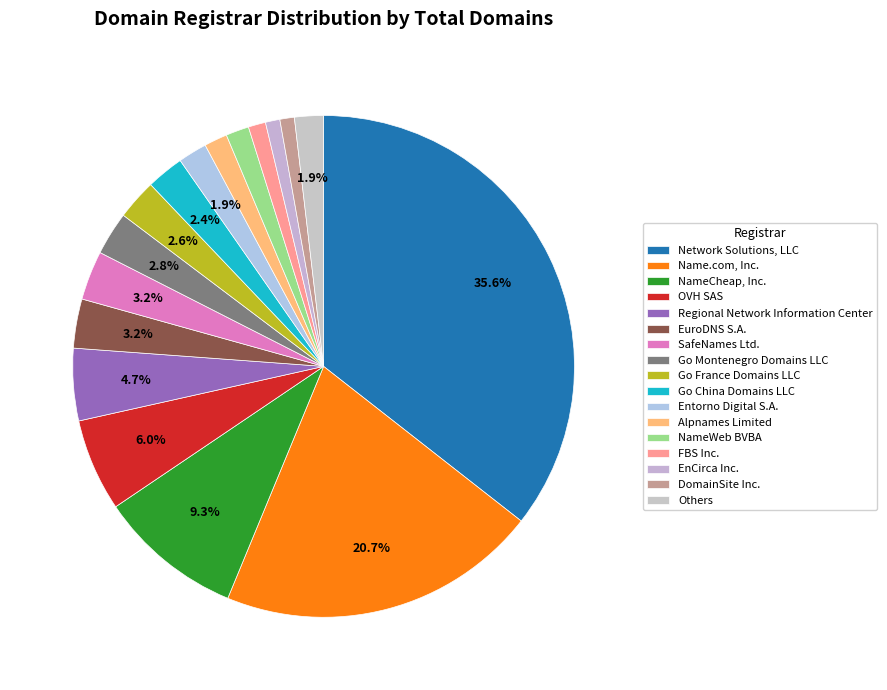

How many segments does this pie chart have?

17